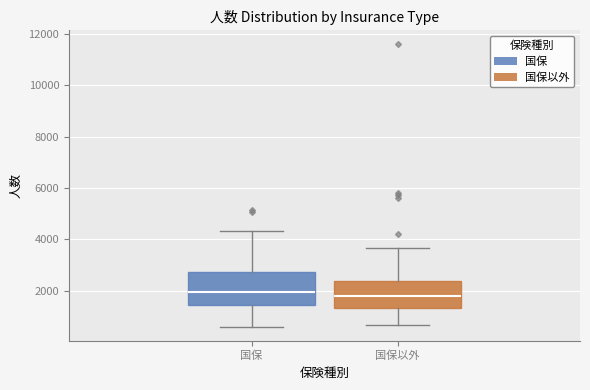

Reading left to right, read every box against the y-axis: the position of its median line, the range the box covers, and the ends of its whiskers. The values are not printed on the chart, so give them approximately, as read against the axis.

国保: median 2000, box 1400 to 2800, whiskers 600 to 4400
国保以外: median 1800, box 1400 to 2400, whiskers 600 to 3600